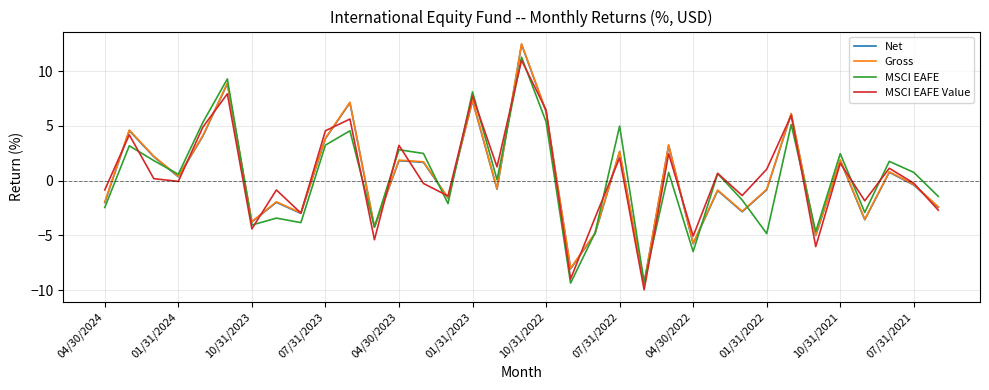

What is the maximum value for Net?

12.4